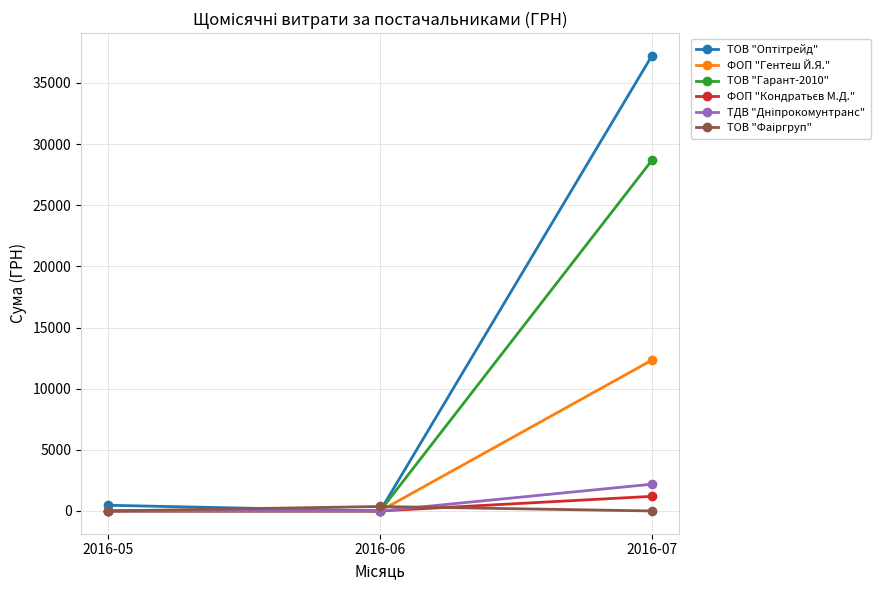

What is the total value across all series at 2016-05?

466.0